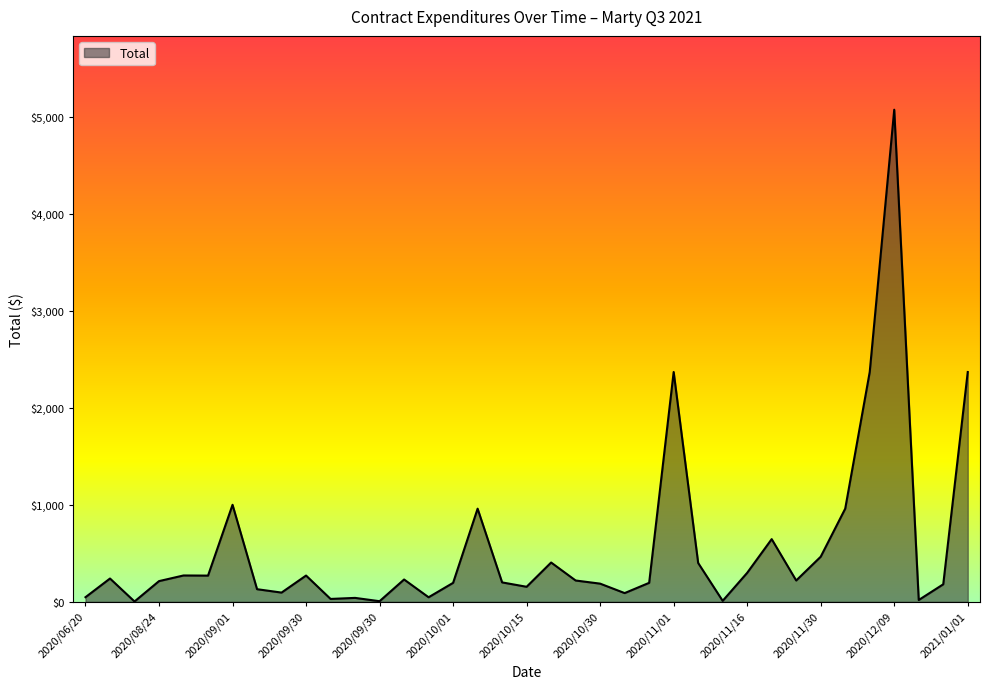

Count the number of data series in this chart.

1